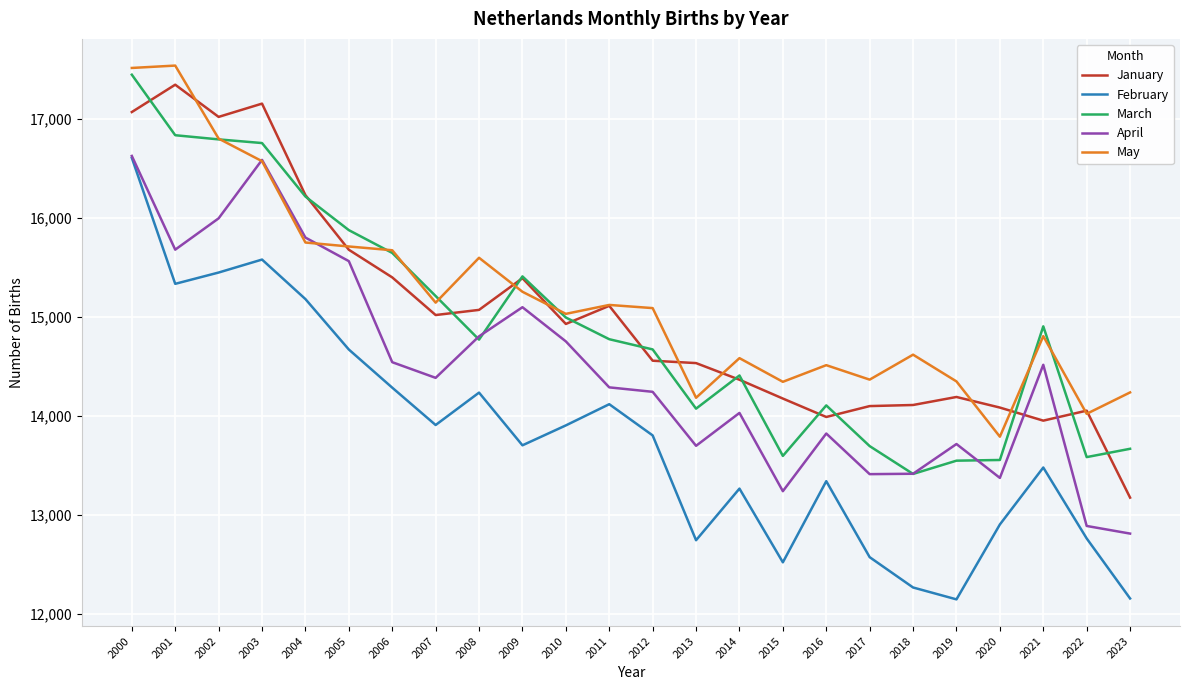

The value of March at 2004 is 16215. True or false?

True